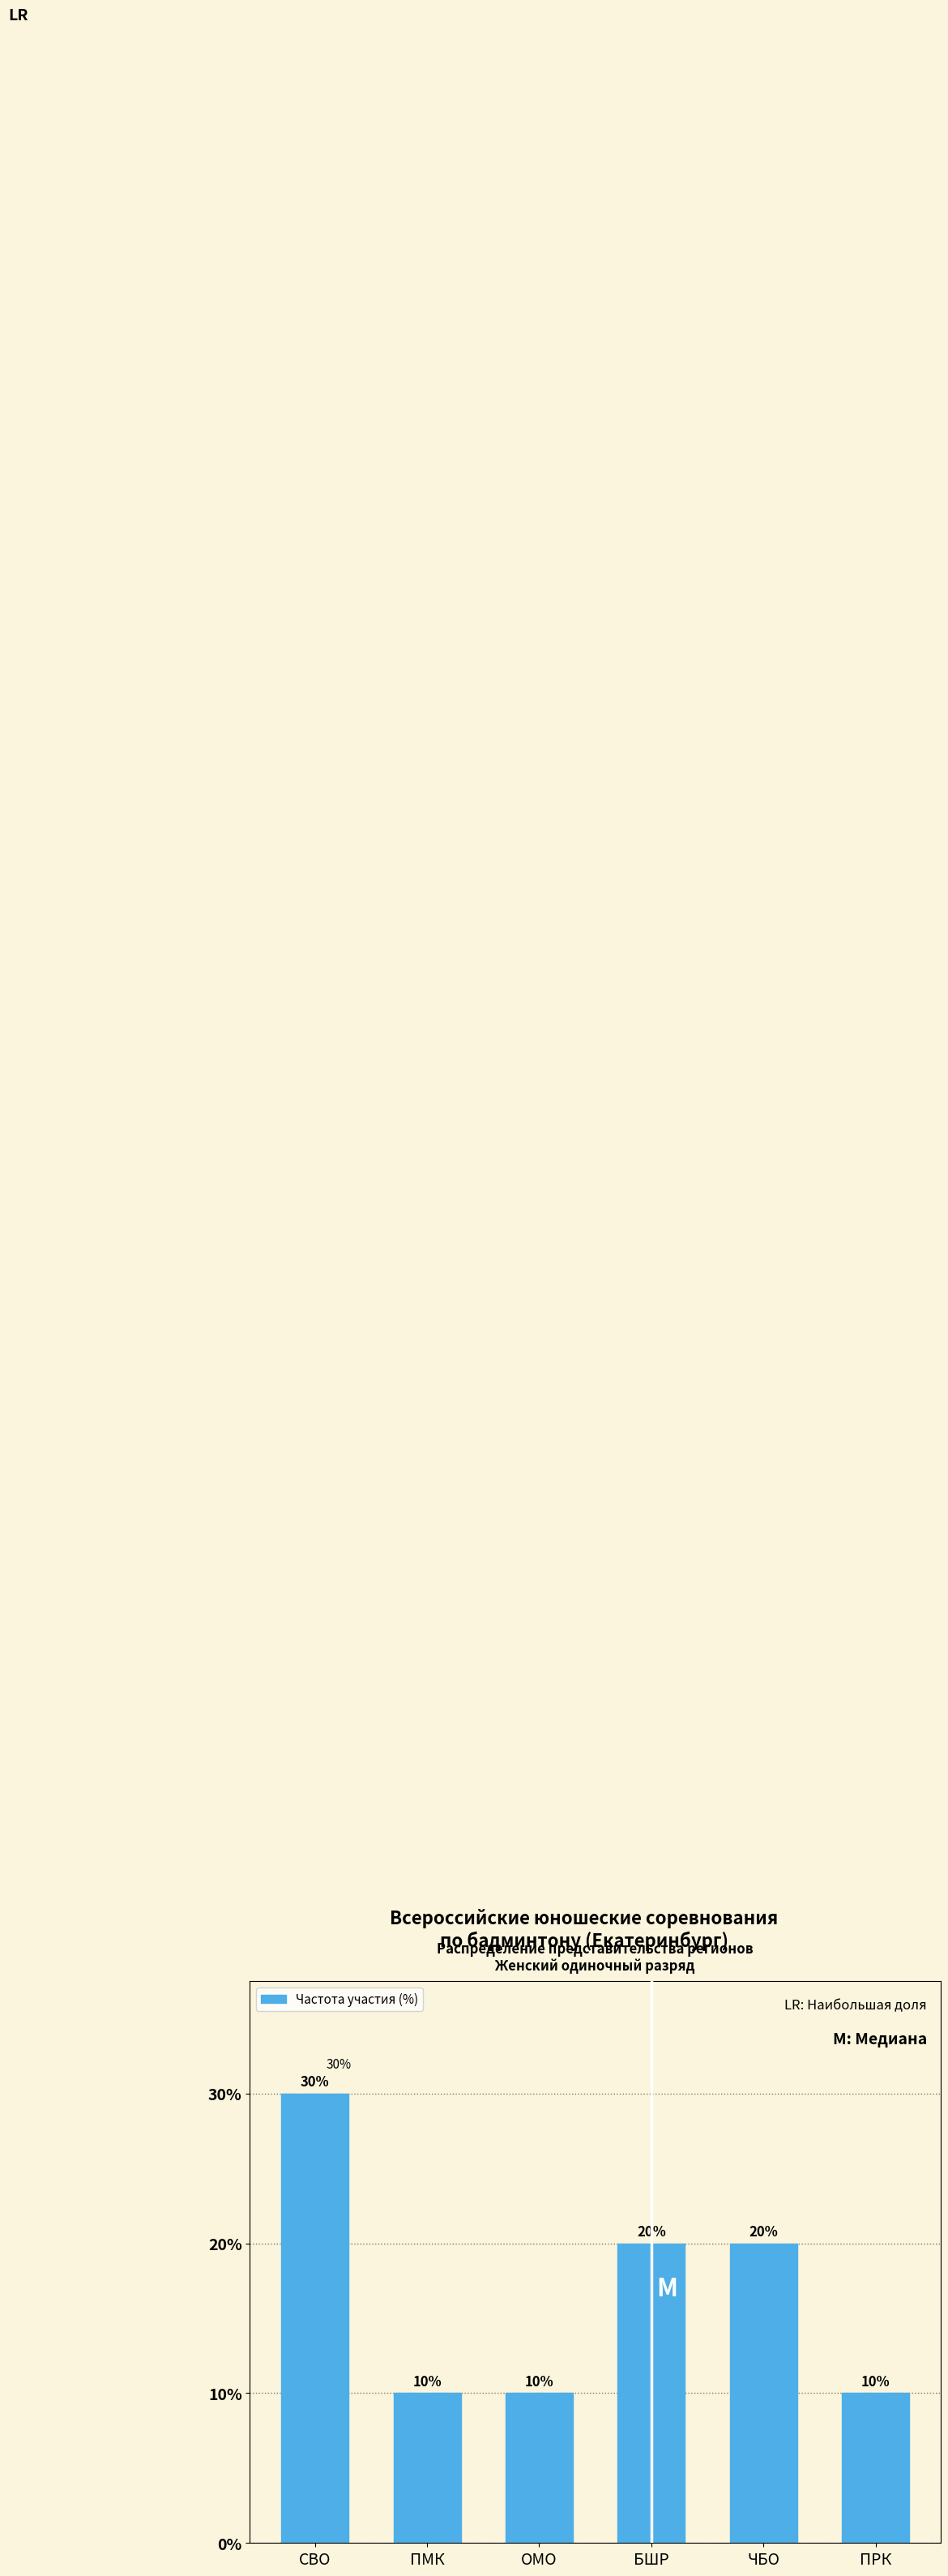

Reading left to right, extract all data points from this chart.

30	10	10	20	20	10